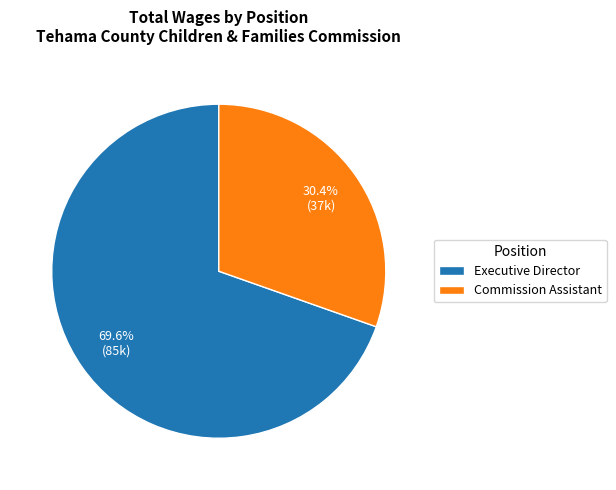

To the nearest percent, what is the difference between the largest and smallest slice percentages?

39%